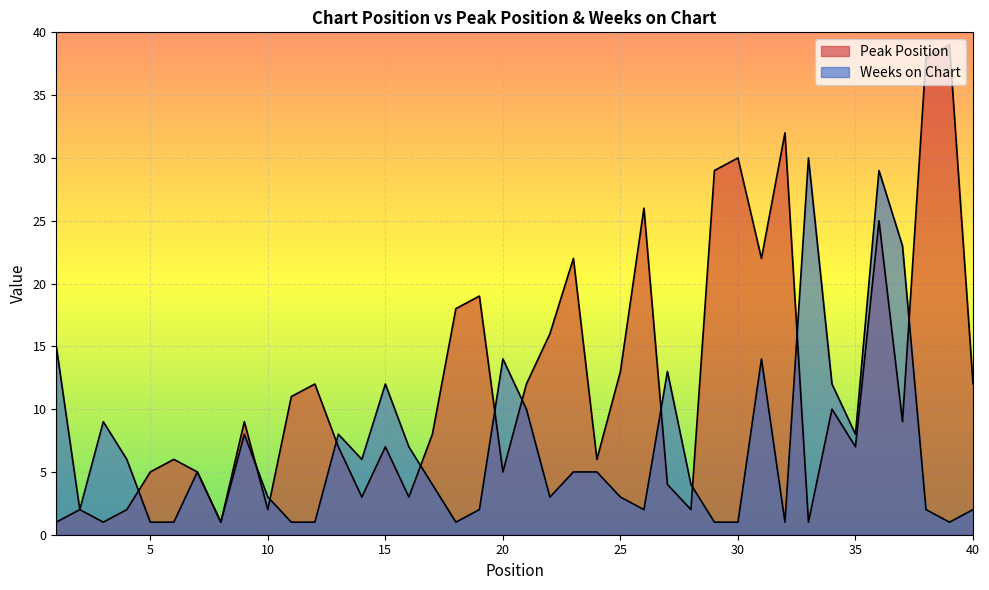

Is it true that Weeks on Chart equals 6 at 14?

True